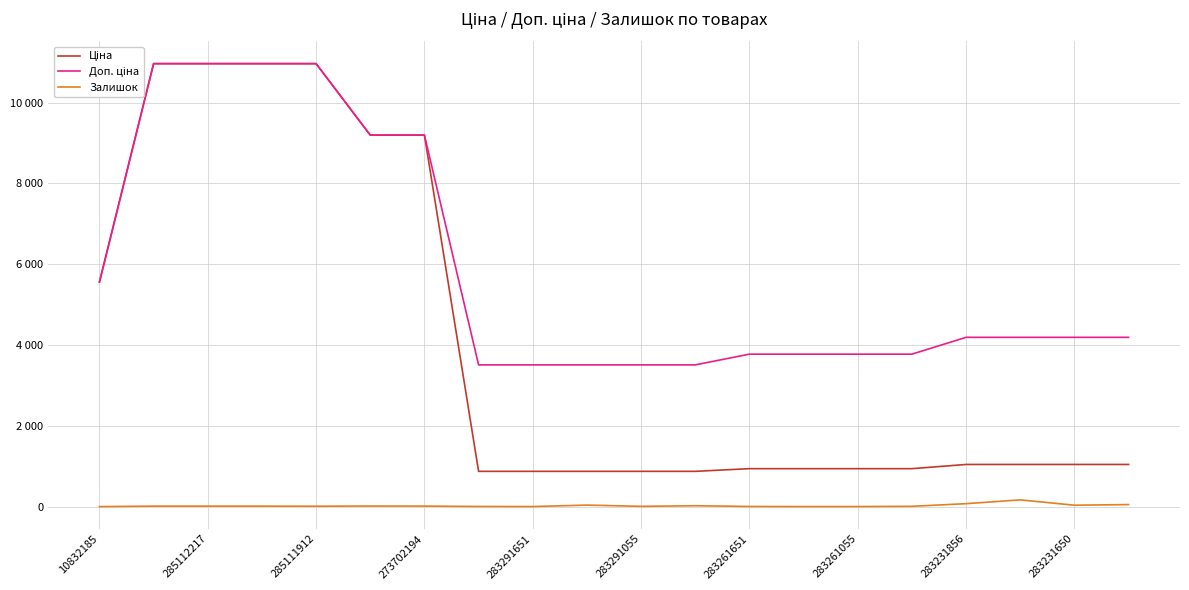

Does the chart display data point markers on the line(s)?

No